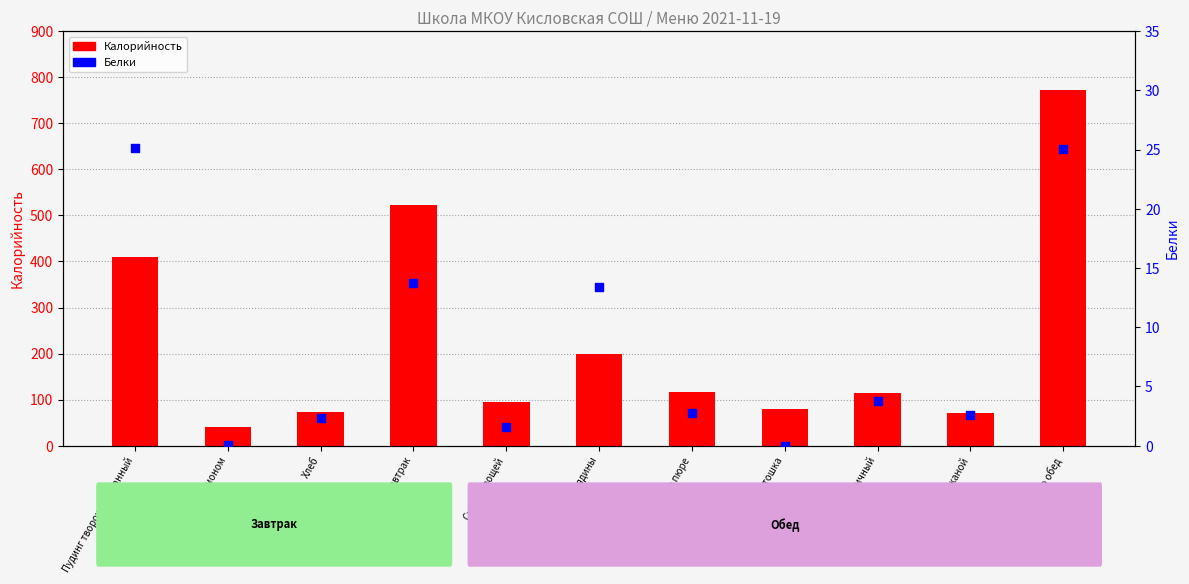

What is the total value across all series at Хлеб ржаной?

72.6